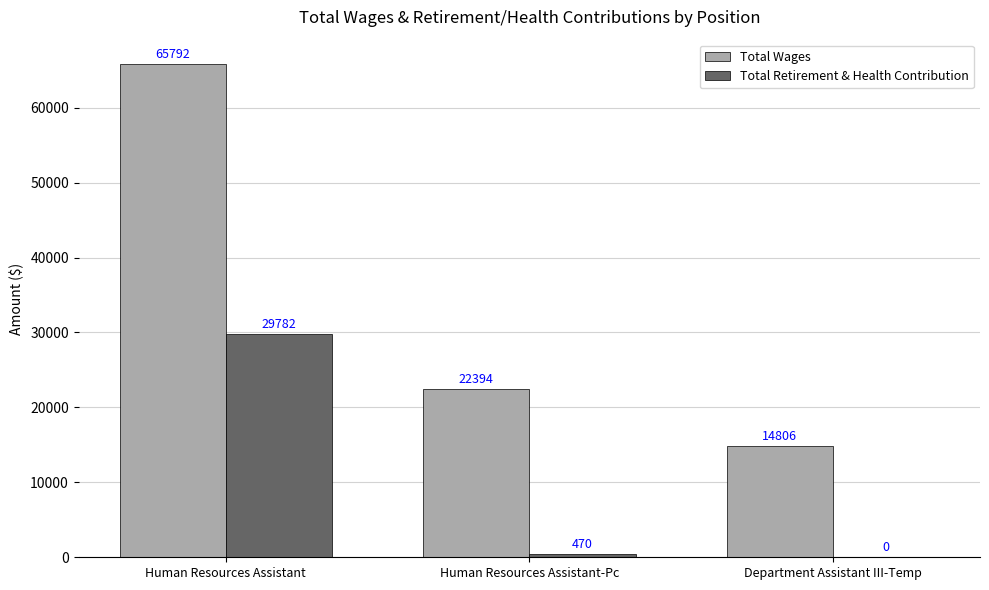

Count the Total Wages values in the range 14806 to 65792.

3